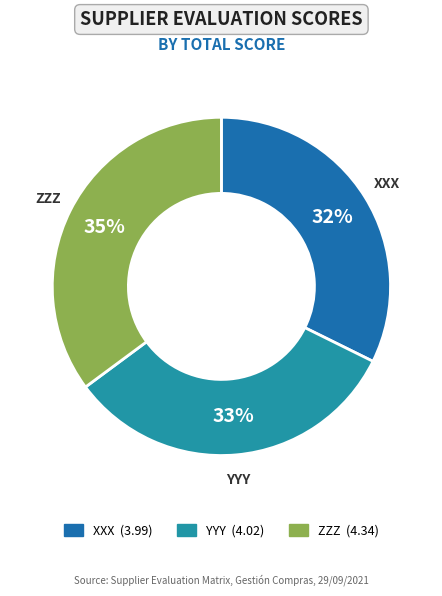

The XXX slice represents 32% of the pie. True or false?

True